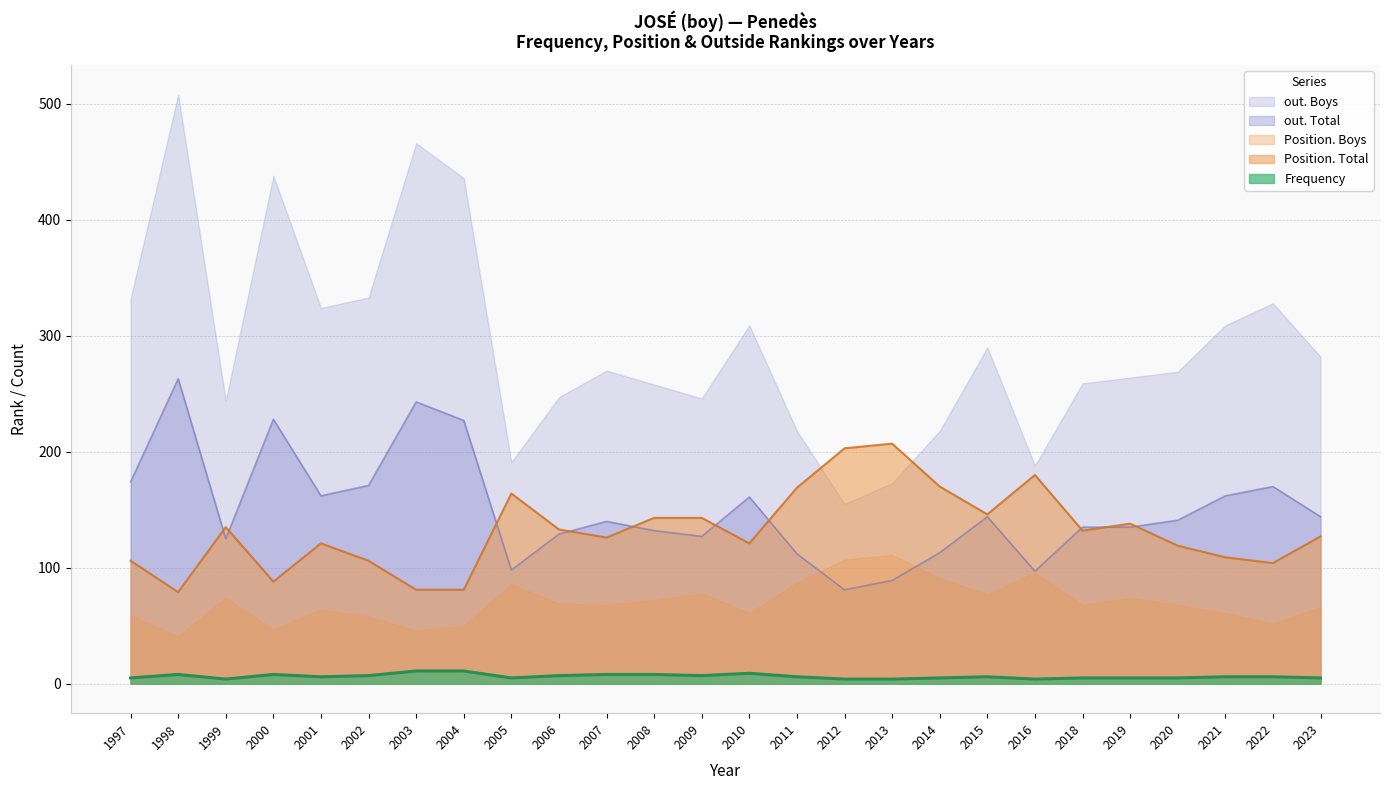

Count the number of data series in this chart.

5